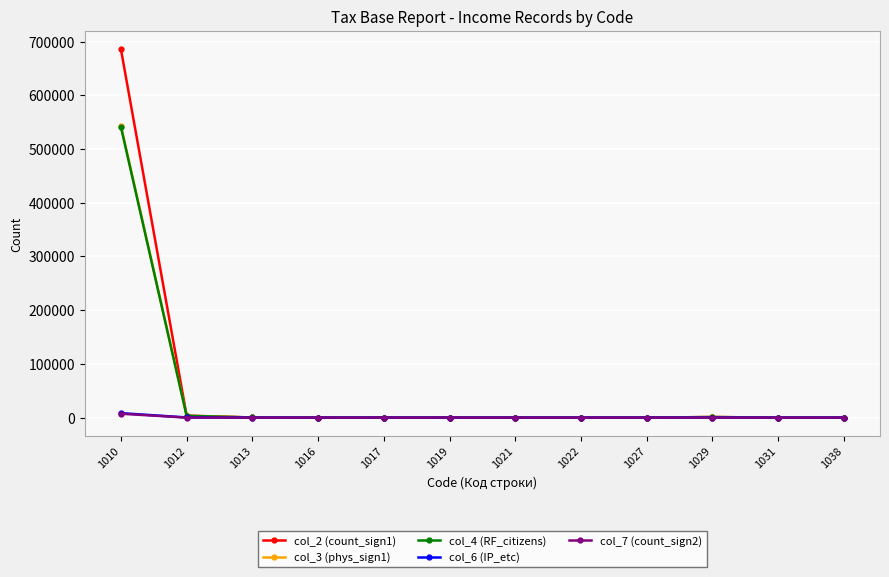

Count the number of categories in the chart.

12